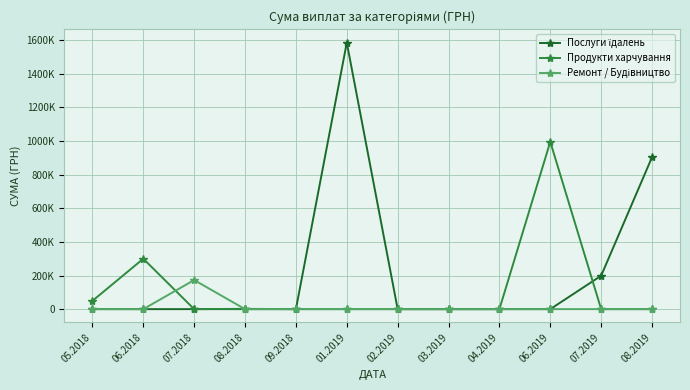

Between which two adjacent categories do Послуги їдалень and Продукти харчування first intersect?

06.2019 and 07.2019